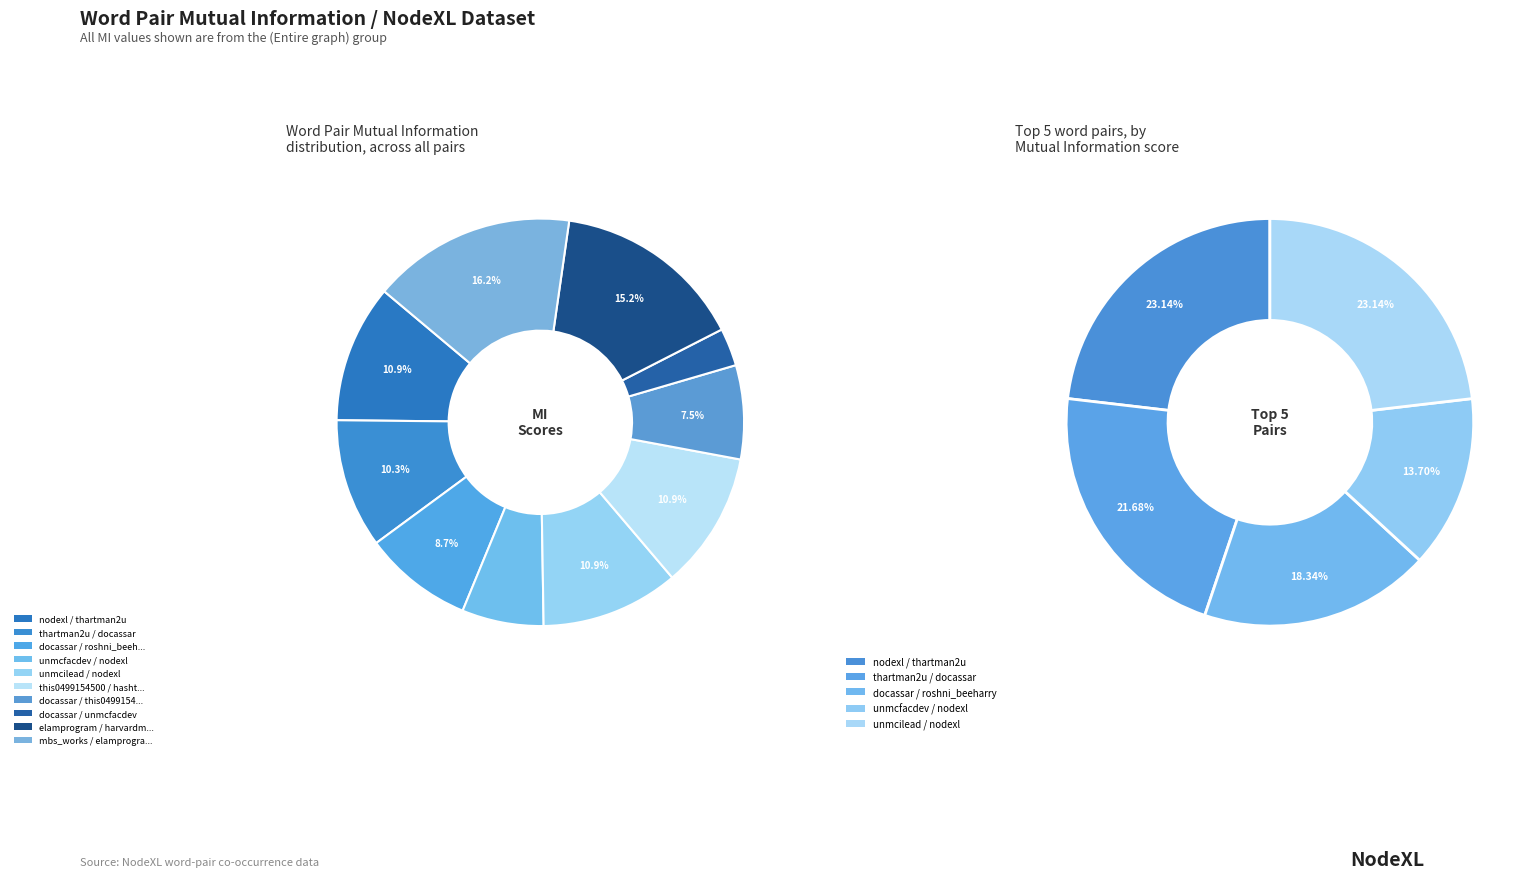

To the nearest percent, what percentage of the pie is docassar / unmcfacdev?

3%